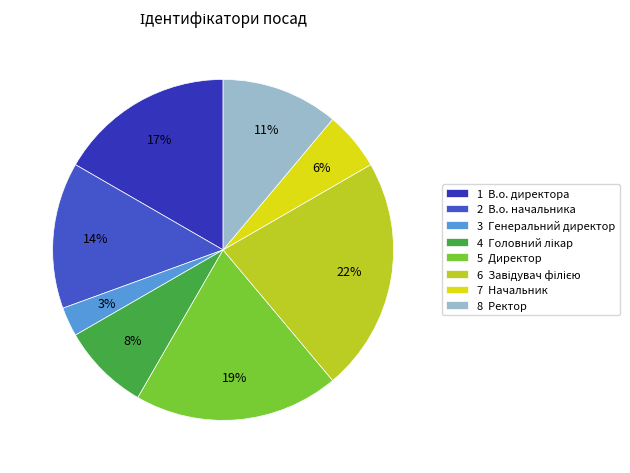

Is there any slice that represents more than half of the pie?

No